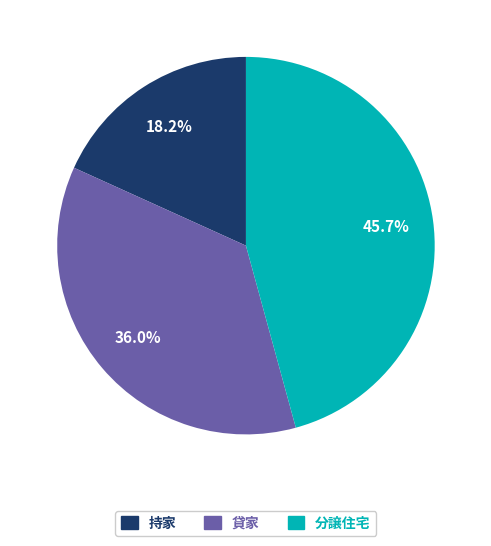

Is there a majority slice in this chart?

No